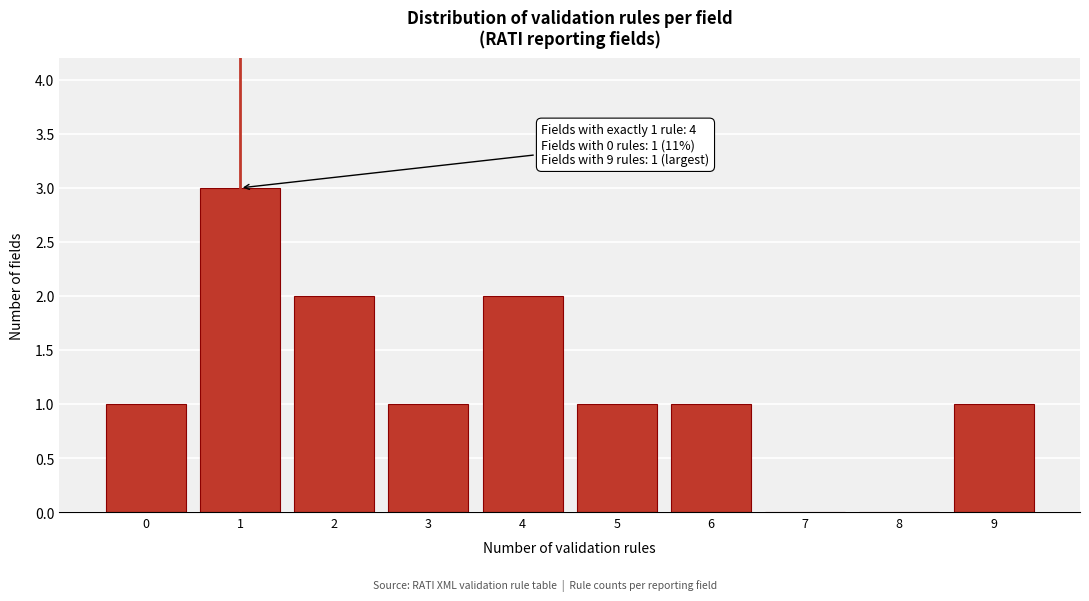

Reading right to left, transcribe all the data shown in this chart.

9=1	8=0	7=0	6=1	5=1	4=2	3=1	2=2	1=3	0=1